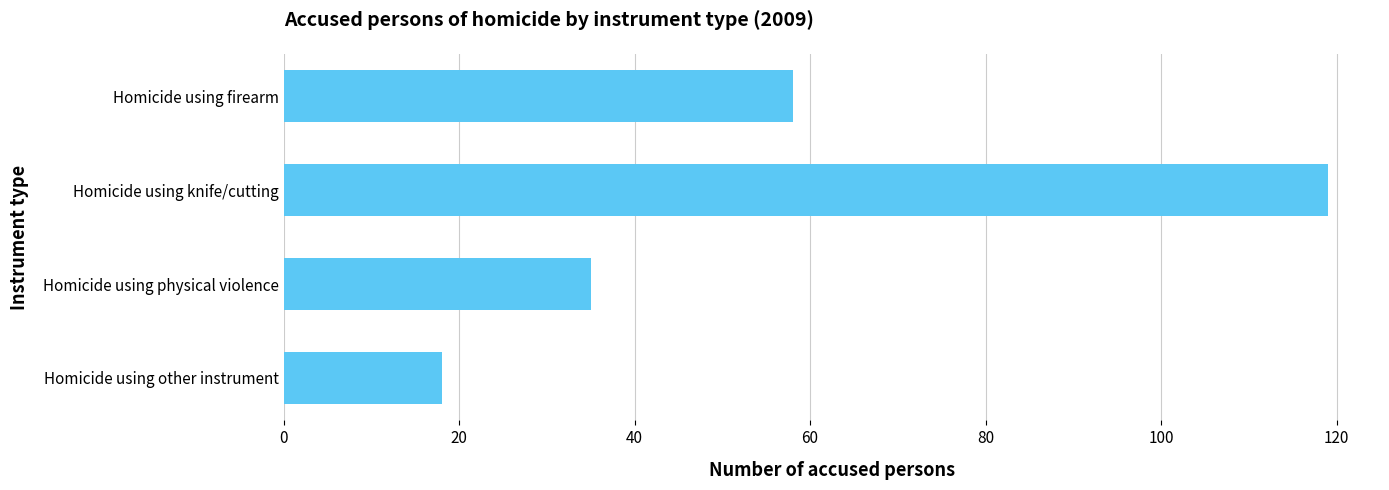

How many values are between 35 and 119?

3